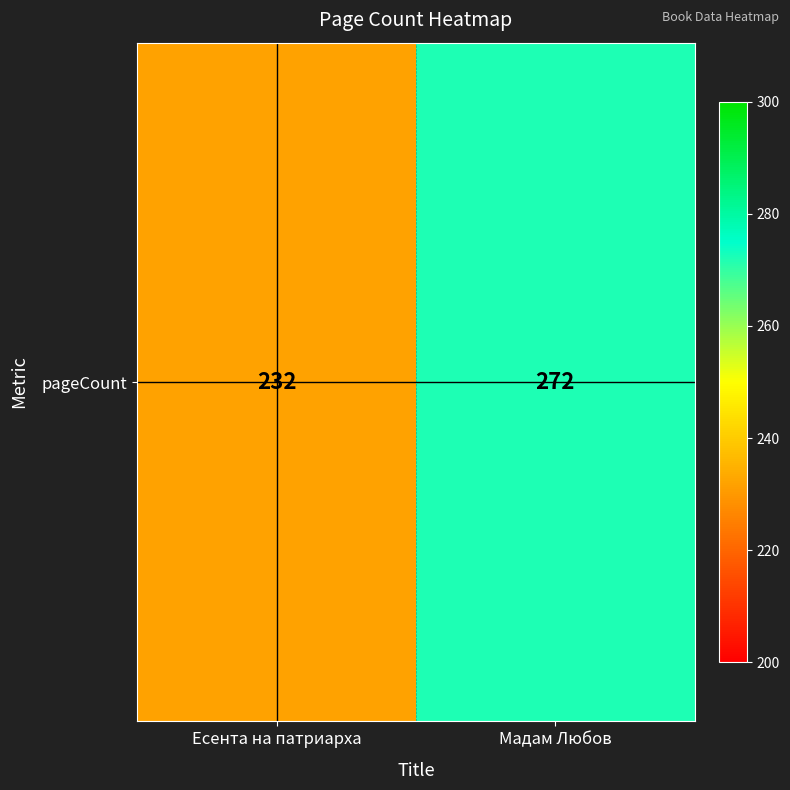

Count the values in the range 232 to 272.

2